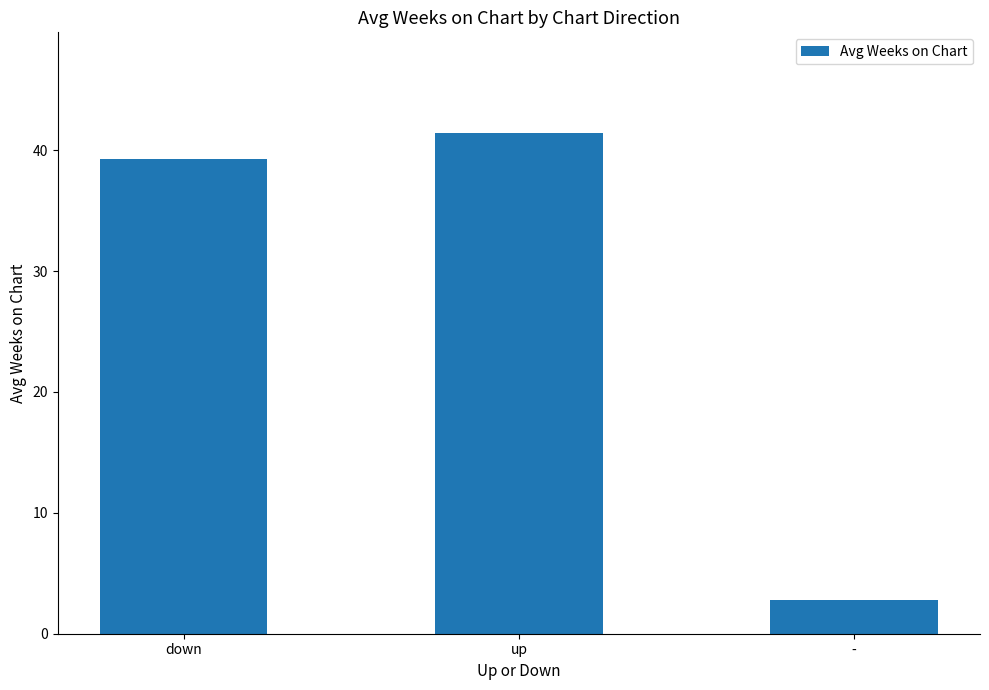

What is the value of the 1st bar from the left?

39.3